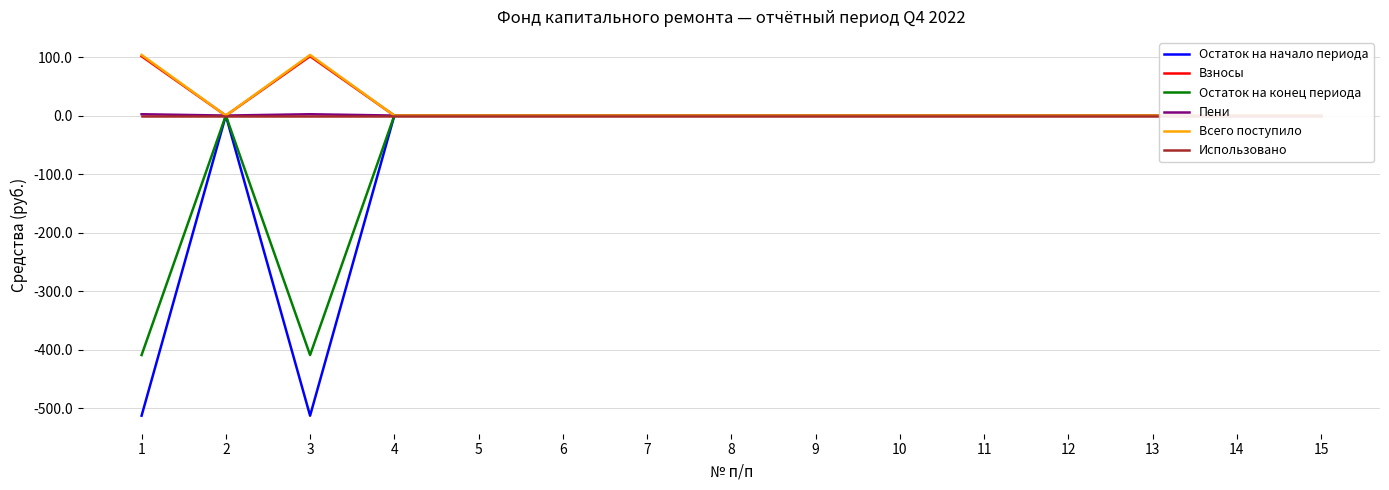

List the labels in order of Взносы value, smallest first.

2, 4, 5, 6, 7, 8, 9, 10, 11, 12, 13, 14, 15, 1, 3